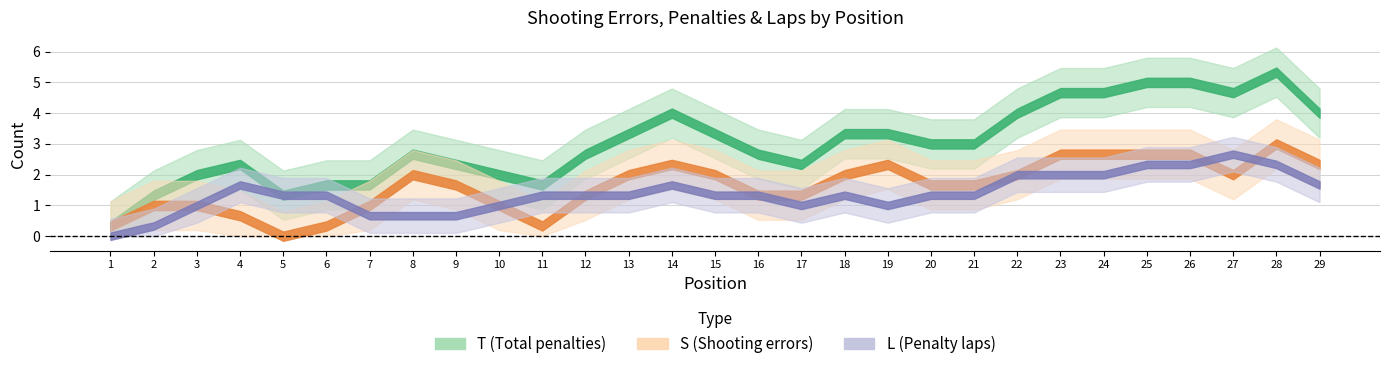

Count the L values in the range 1 to 2.

21